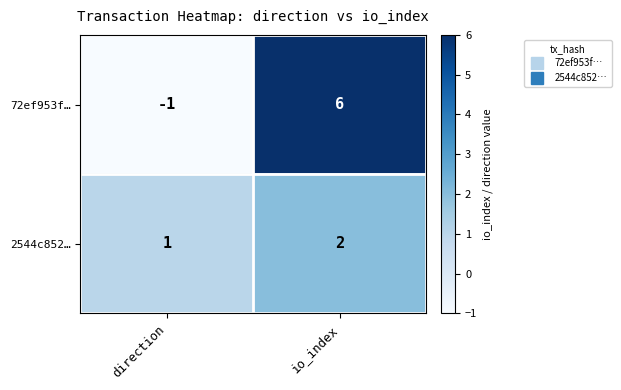

At which label does 72ef953f… reach its peak?

io_index